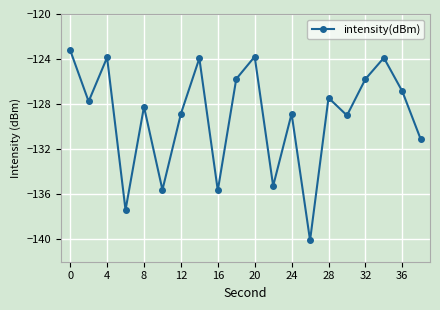

What is the maximum value shown in the chart?

-123.2